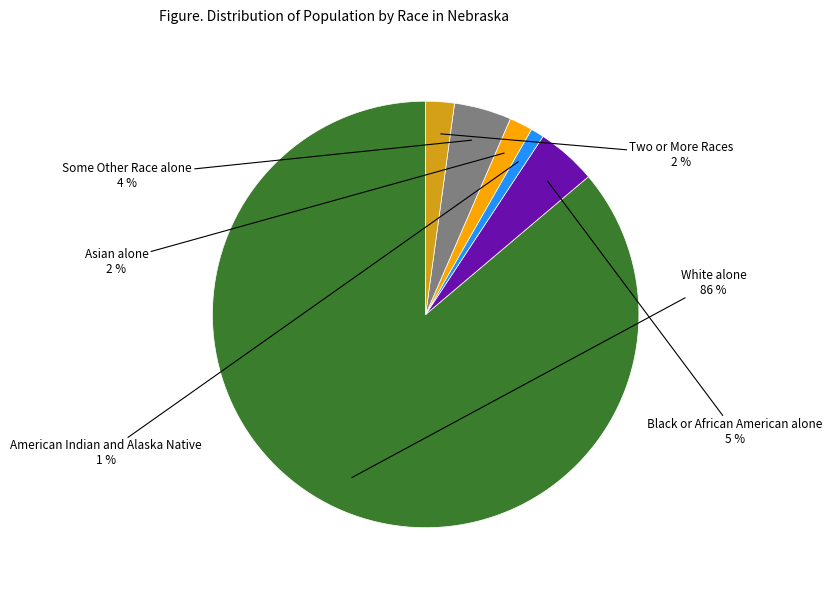

The Two or More Races slice represents 16% of the pie. True or false?

False